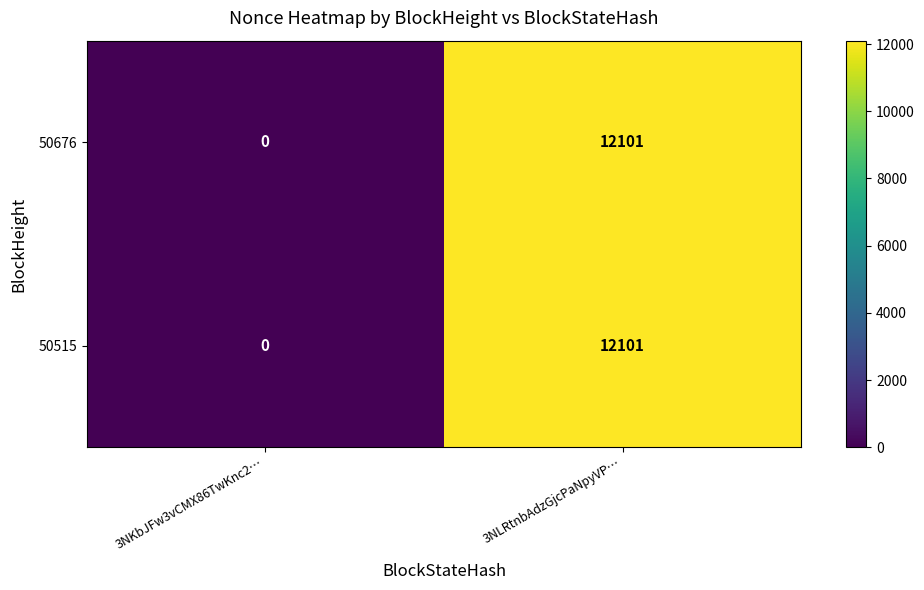

What is the sum of the 50515 values at 3NLRtnbAdzGjcPaNpyVP… and 3NKbJFw3vCMX86TwKnc2…?

12101